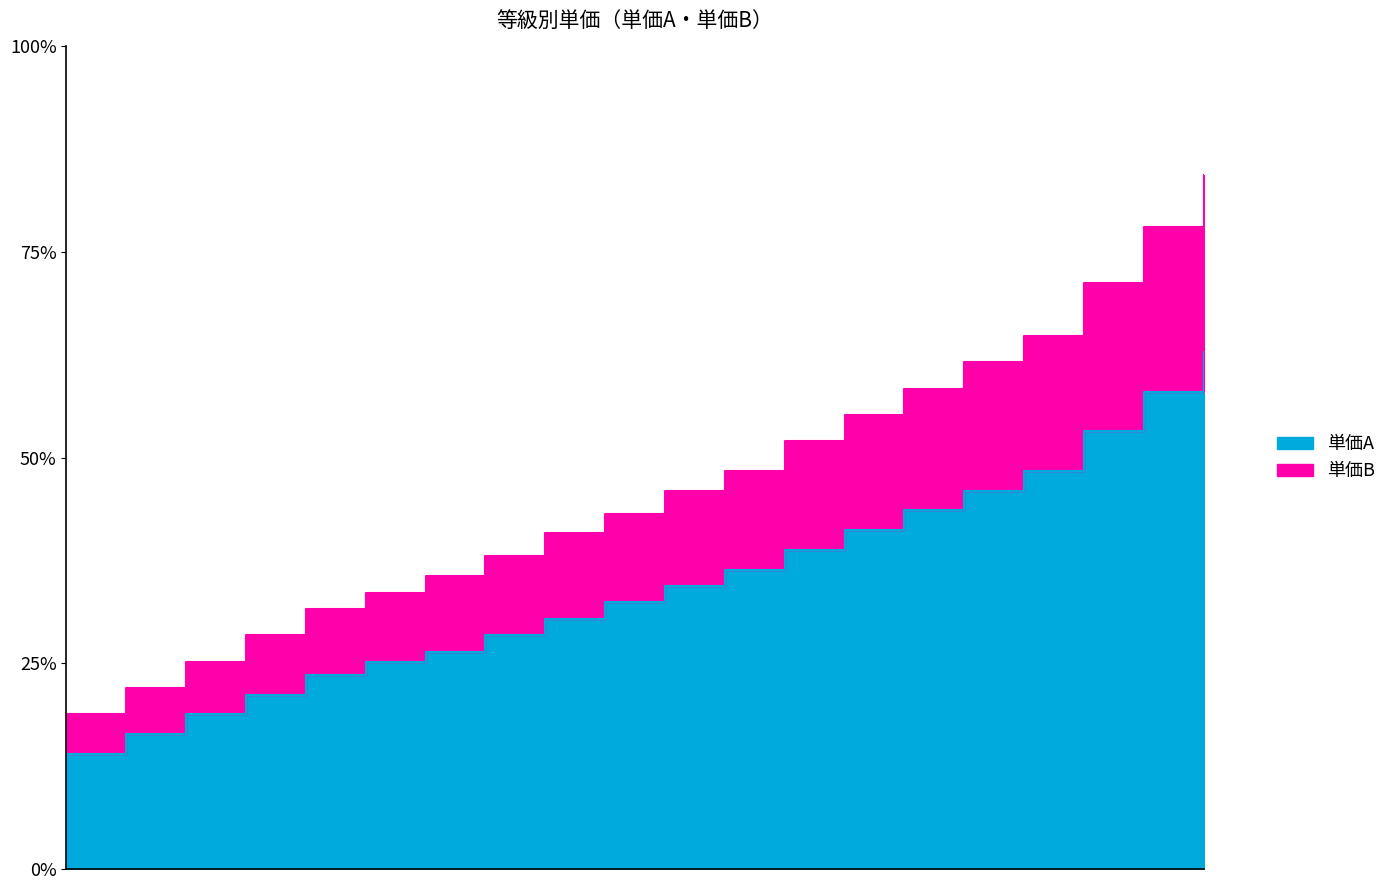

The value of 単価A at 6 is 330. True or false?

False